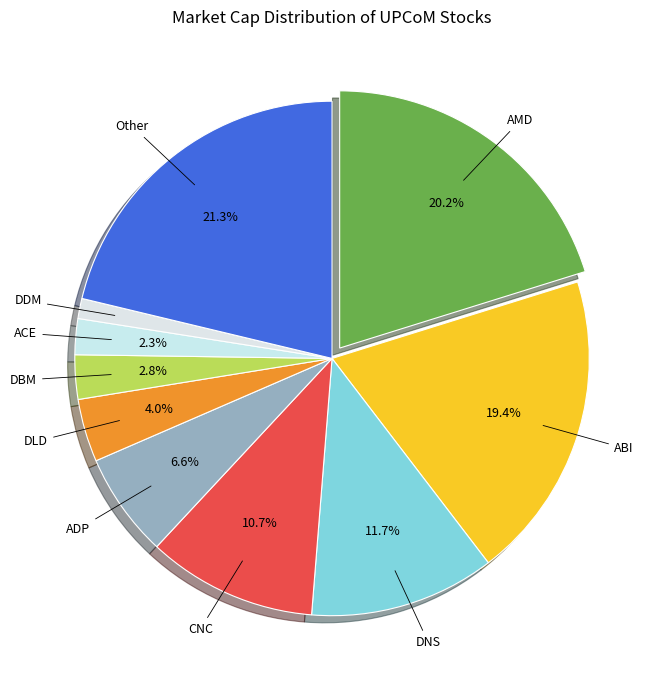

To the nearest percent, what percentage of the pie is DLD?

4%